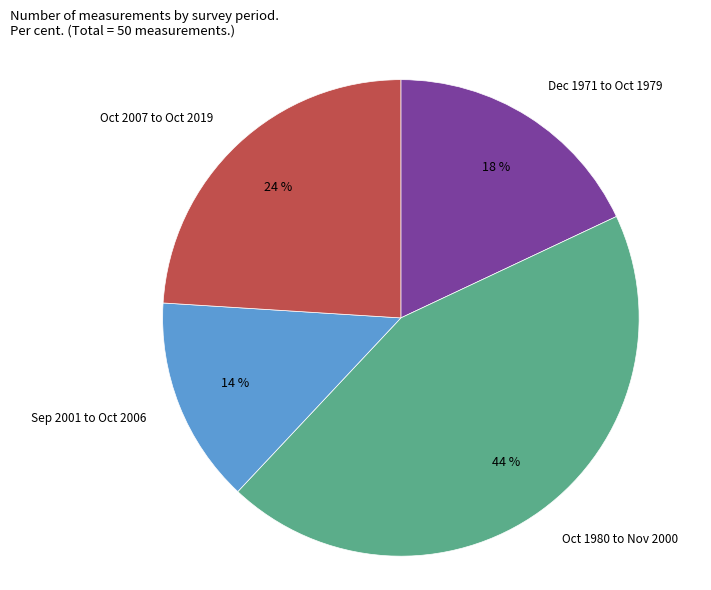

Rank the categories by value from lowest to highest.

Sep 2001 to Oct 2006, Dec 1971 to Oct 1979, Oct 2007 to Oct 2019, Oct 1980 to Nov 2000